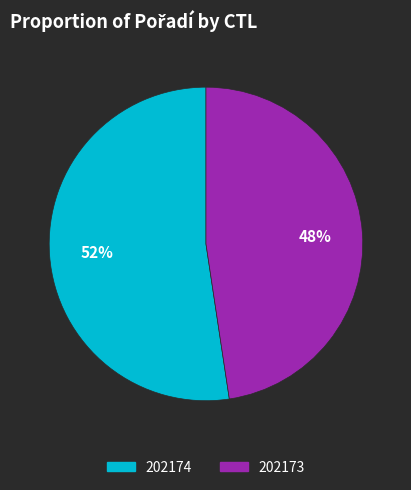

Does 202173 represent more than half of the total?

No